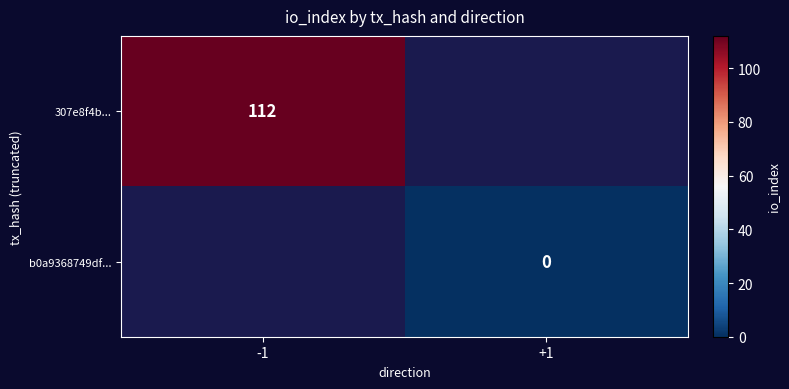

At which label does b0a9368749df... reach its minimum?

-1